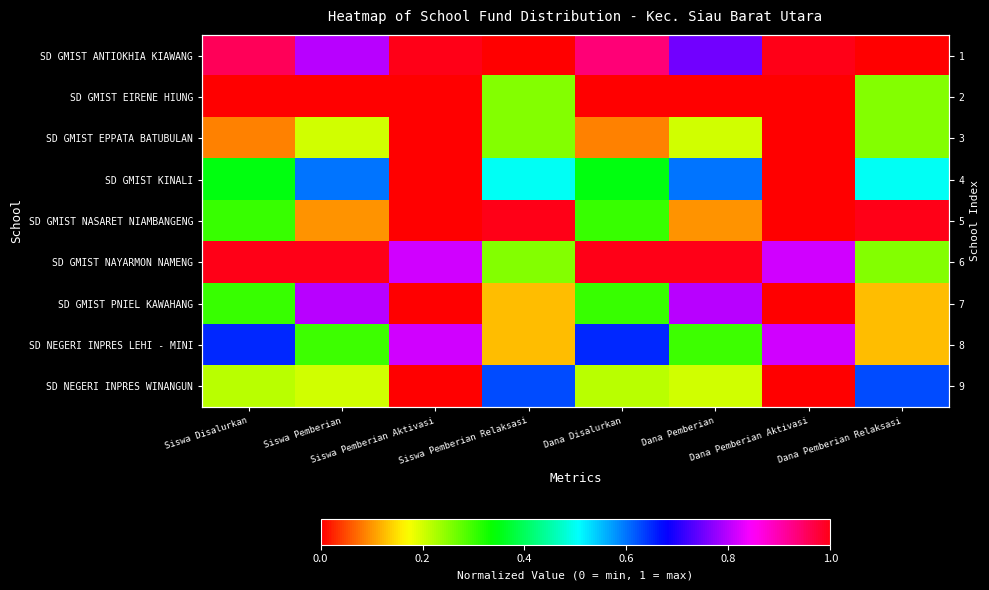

What is the highest value of the SD GMIST EPPATA BATUBULAN series?

0.2